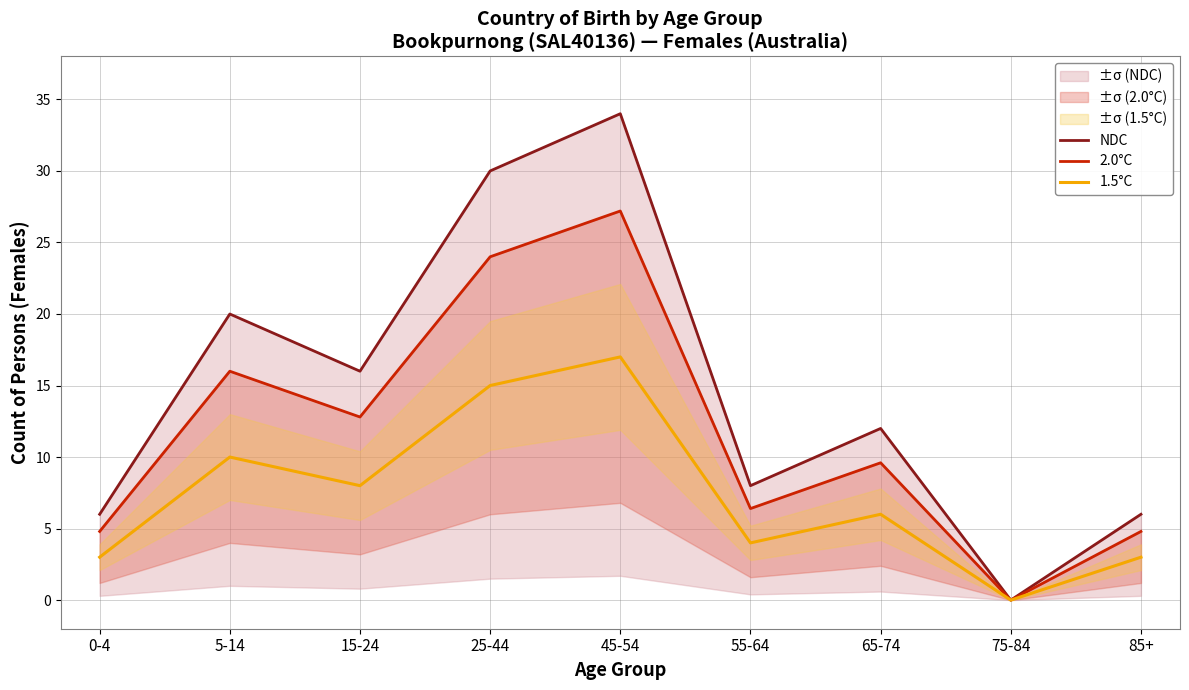

Which category has the highest value in the 2.0°C series?

45-54